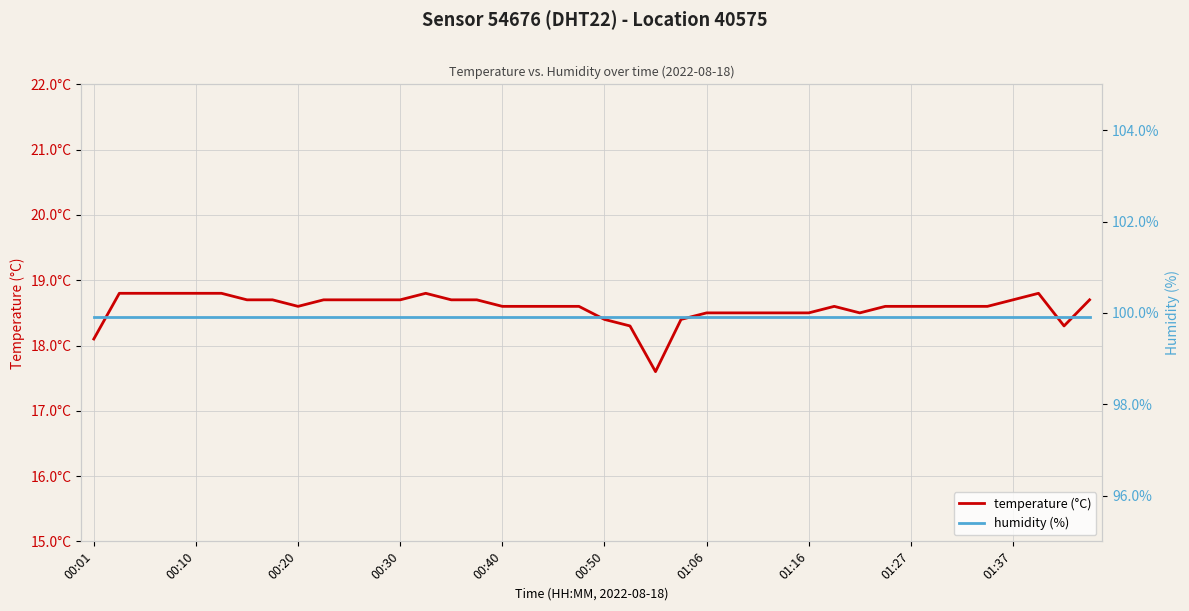

Count the number of data series in this chart.

2